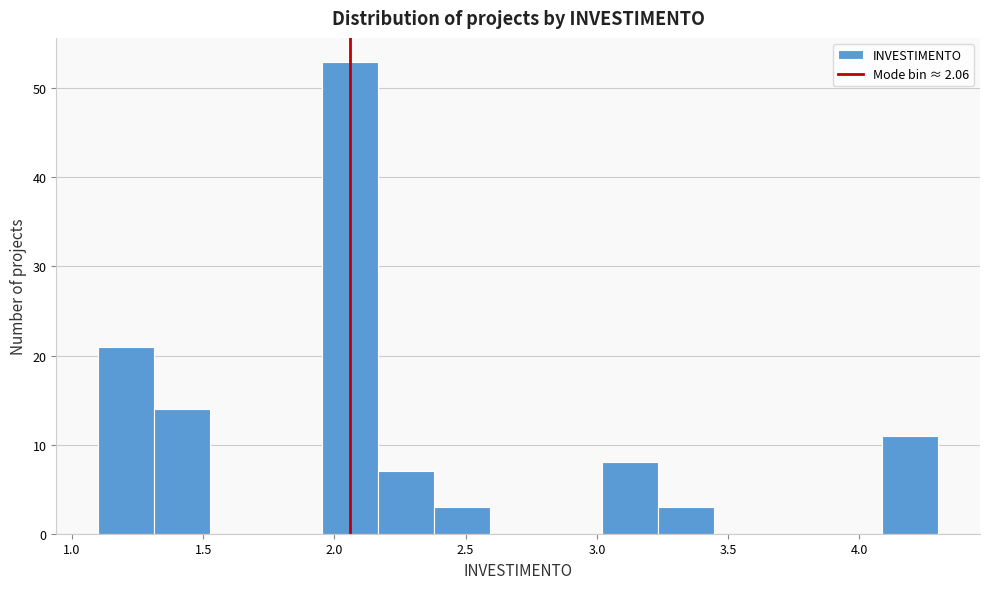

Over which range of the x-axis is the bar tallest?

1.95 to 2.15